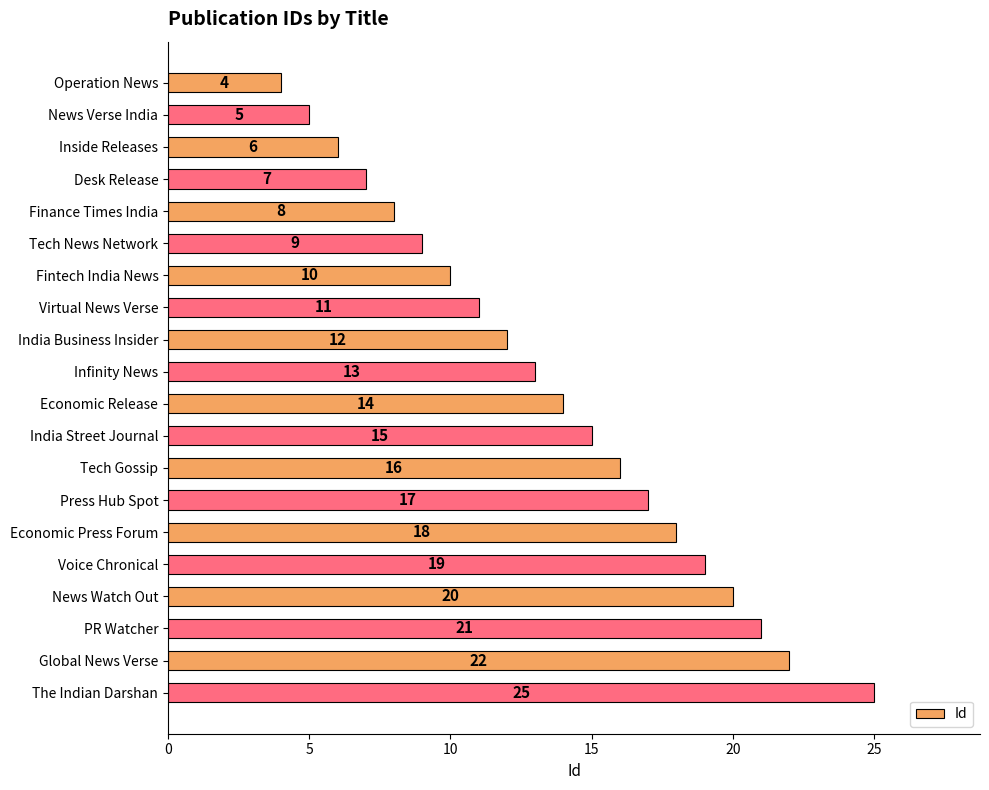

What is the sum of all values?

272